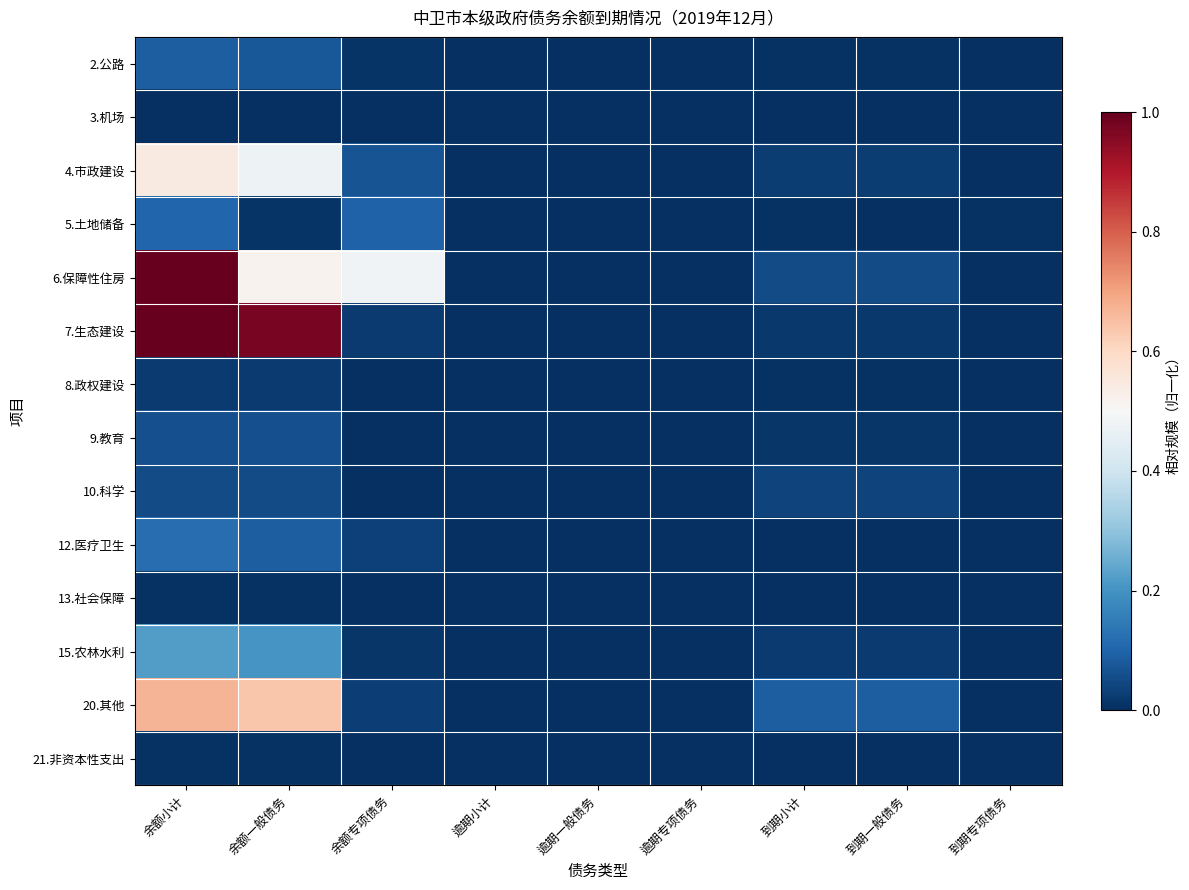

At which category is the sum across all series the highest?

余额小计